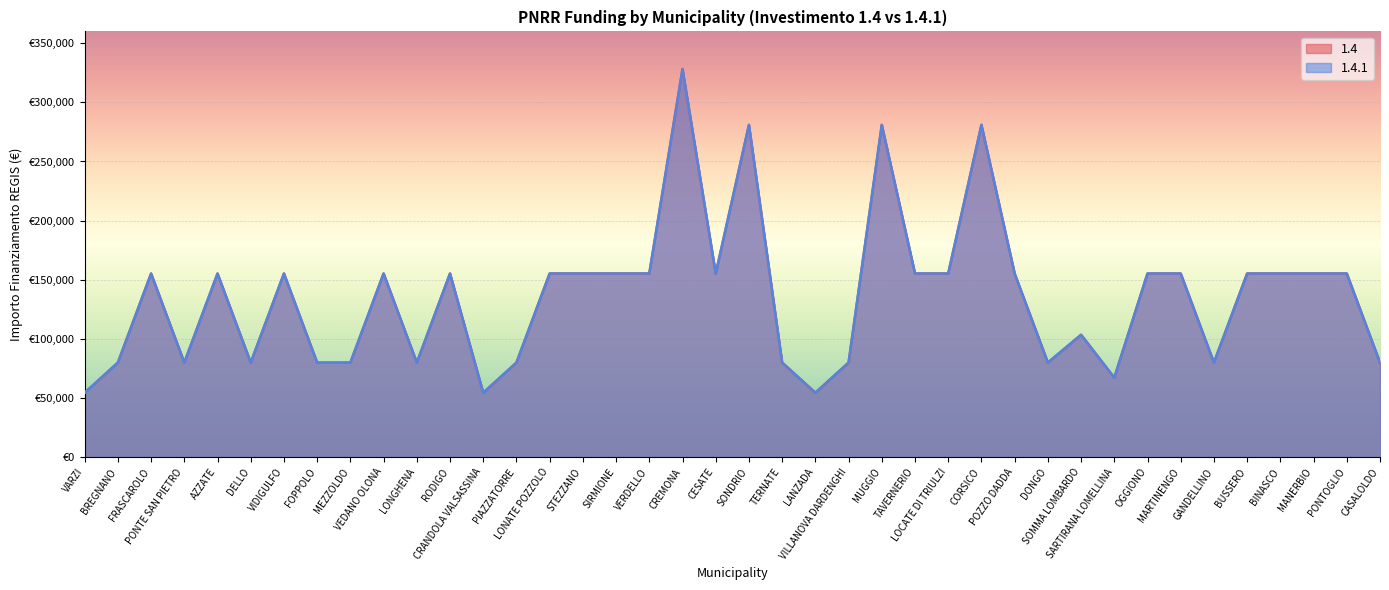

In 1.4.1, how many points are higher than both neighbors (excluding endpoints)?

10